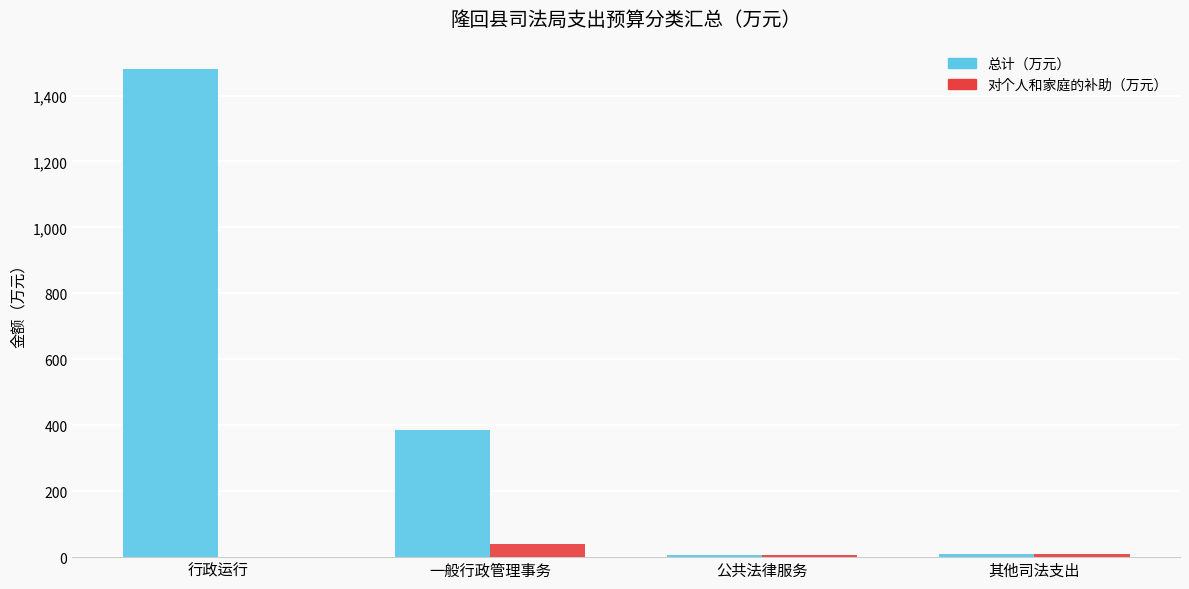

True or false: 对个人和家庭的补助（万元） has a value of 40.0 at 一般行政管理事务.

True